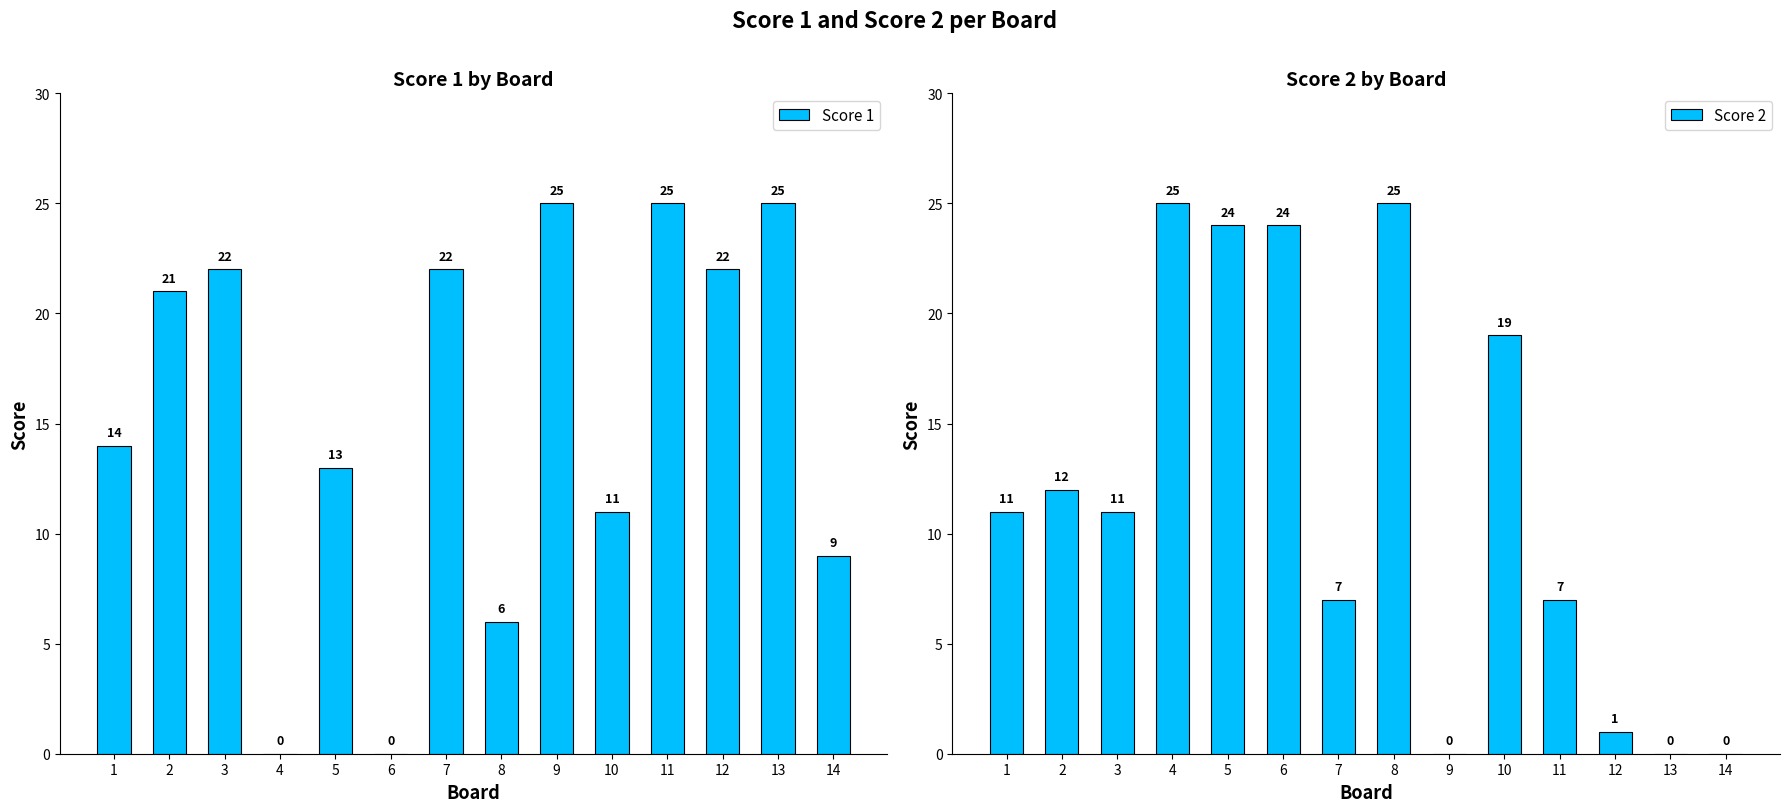

How many bars are there in each group?

2